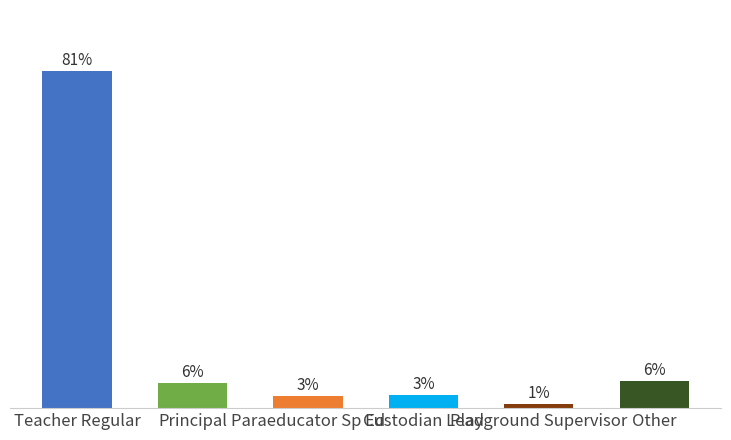

Which has a higher value, Playground Supervisor or Principal?

Principal